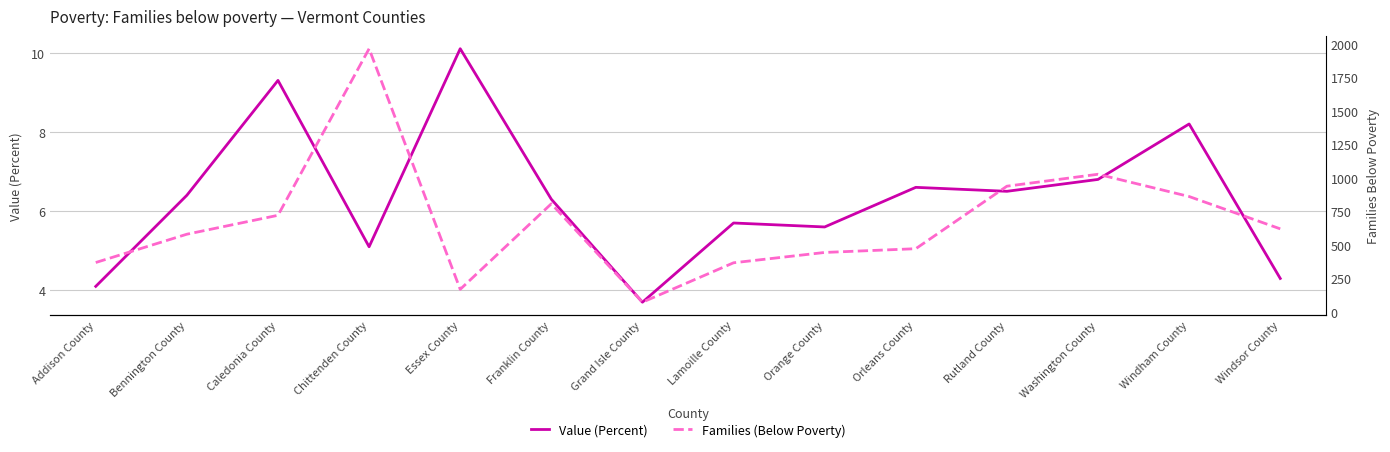

Is this an area chart (filled region under the line)?

No